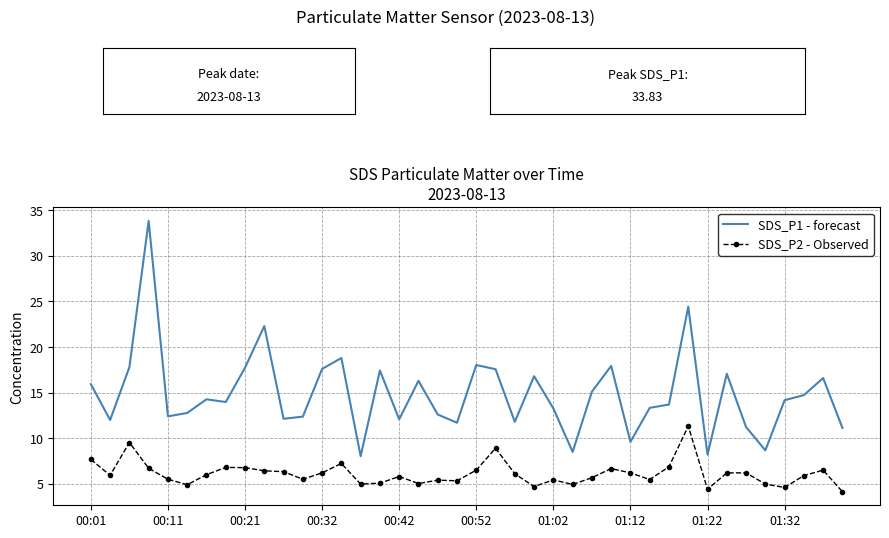

What is the maximum value for SDS_P2 - Observed?

11.3